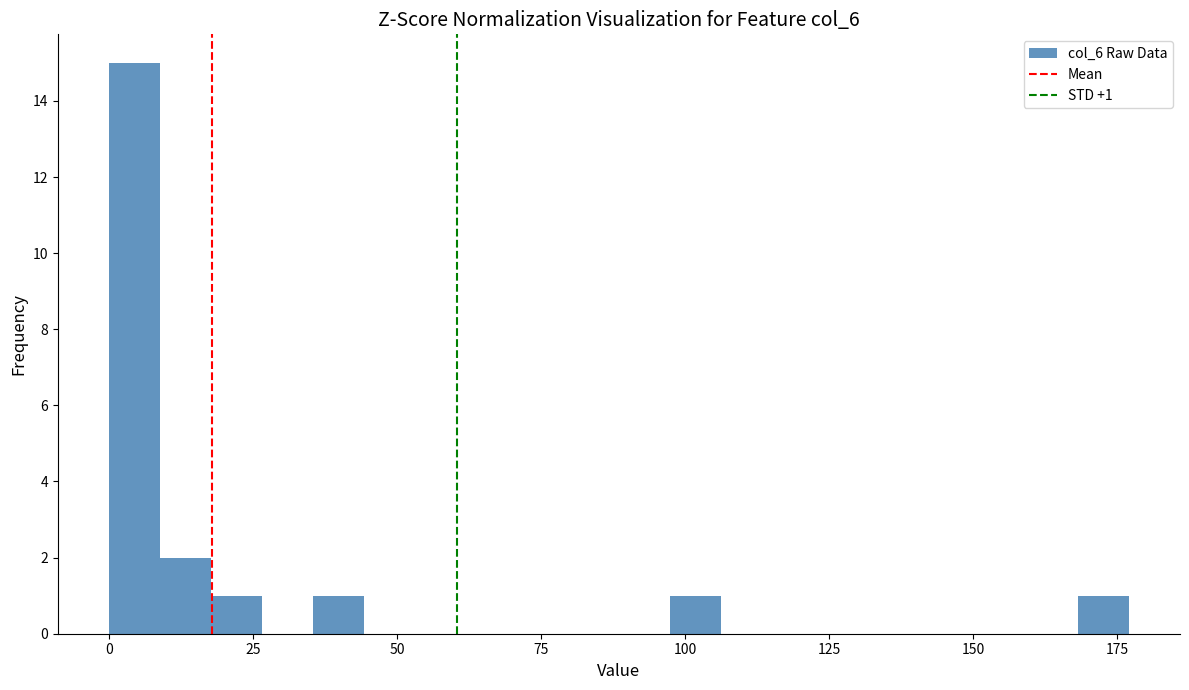

Around what value on the x-axis is the tallest bar? Give the approximate position of its centre, as read against the axis.

5